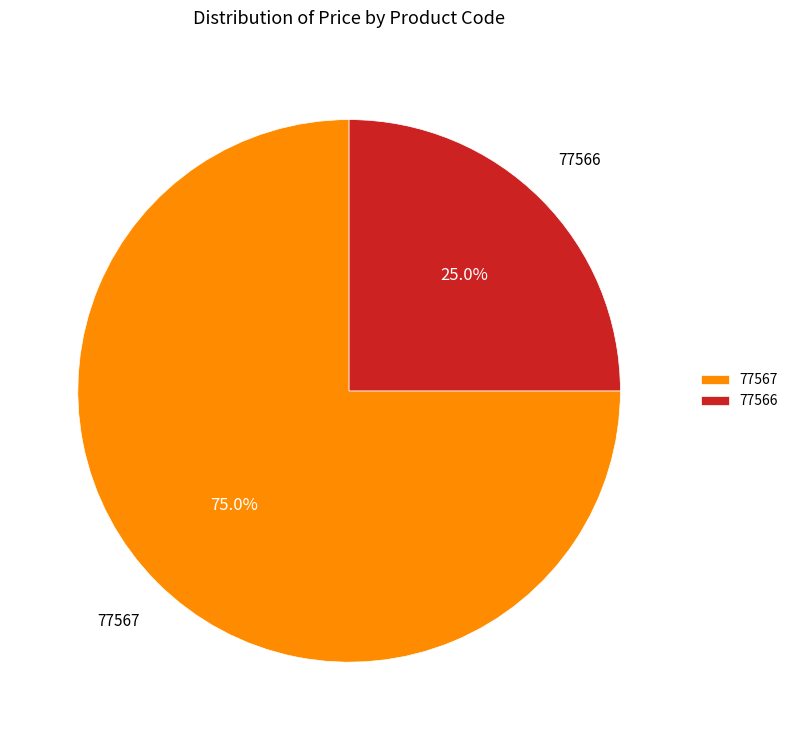

Combined, what portion of the pie is 77567 and 77566?

100.0%